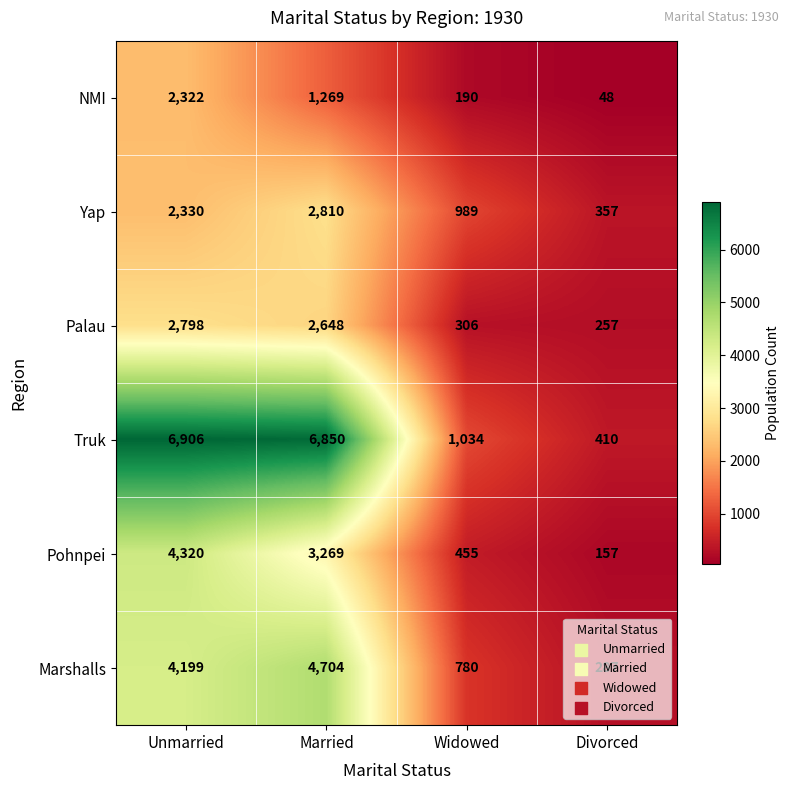

Where does the Truk series first go above 6850?

Unmarried